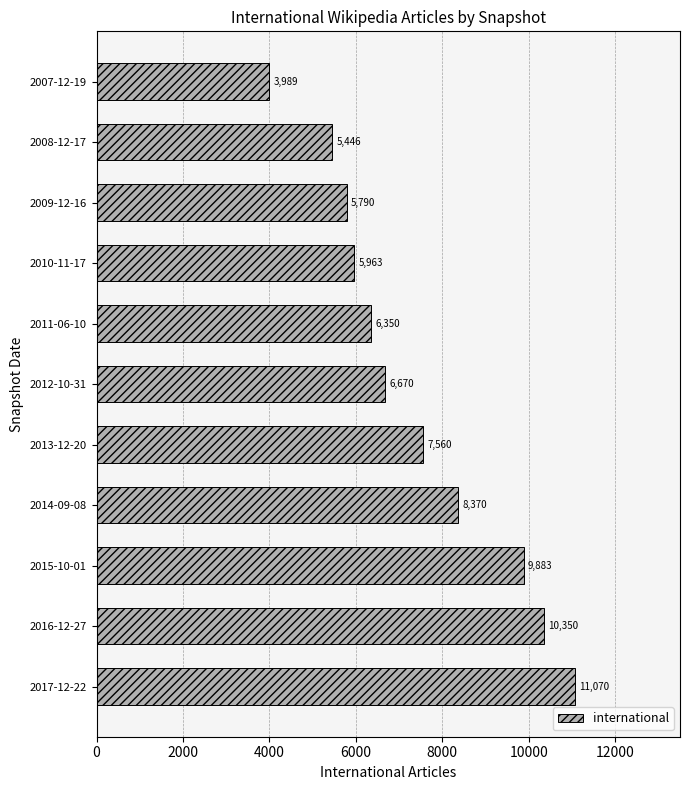

Between 2013-12-20 and 2011-06-10, which is larger?

2013-12-20